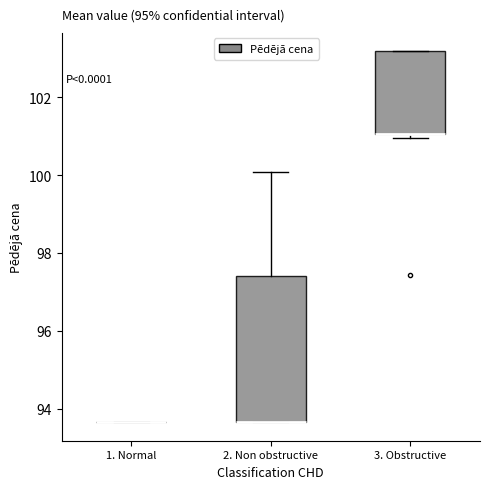

Reading left to right, read every box against the y-axis: the position of its median line, the range the box covers, and the ends of its whiskers. The values are not printed on the chart, so give them approximately, as read against the axis.

1. Normal: box collapsed to a line at 93.6, whiskers 93.6 to 93.6
2. Non obstructive: median 93.6 (drawn on the box's lower edge), box 93.6 to 97.4, whiskers 93.6 to 100.0
3. Obstructive: median 101.0 (drawn on the box's lower edge), box 101.0 to 103.2, whiskers 101.0 (just below the box's lower edge) to 103.2